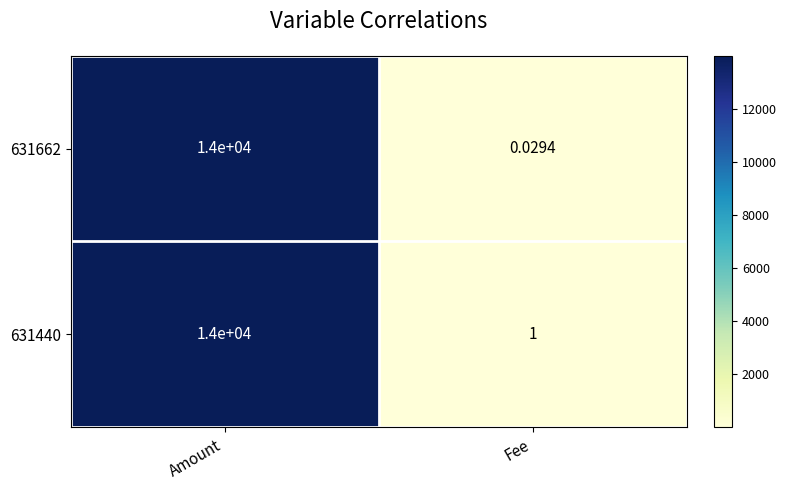

Rank the categories by 631662 value from lowest to highest.

Fee, Amount